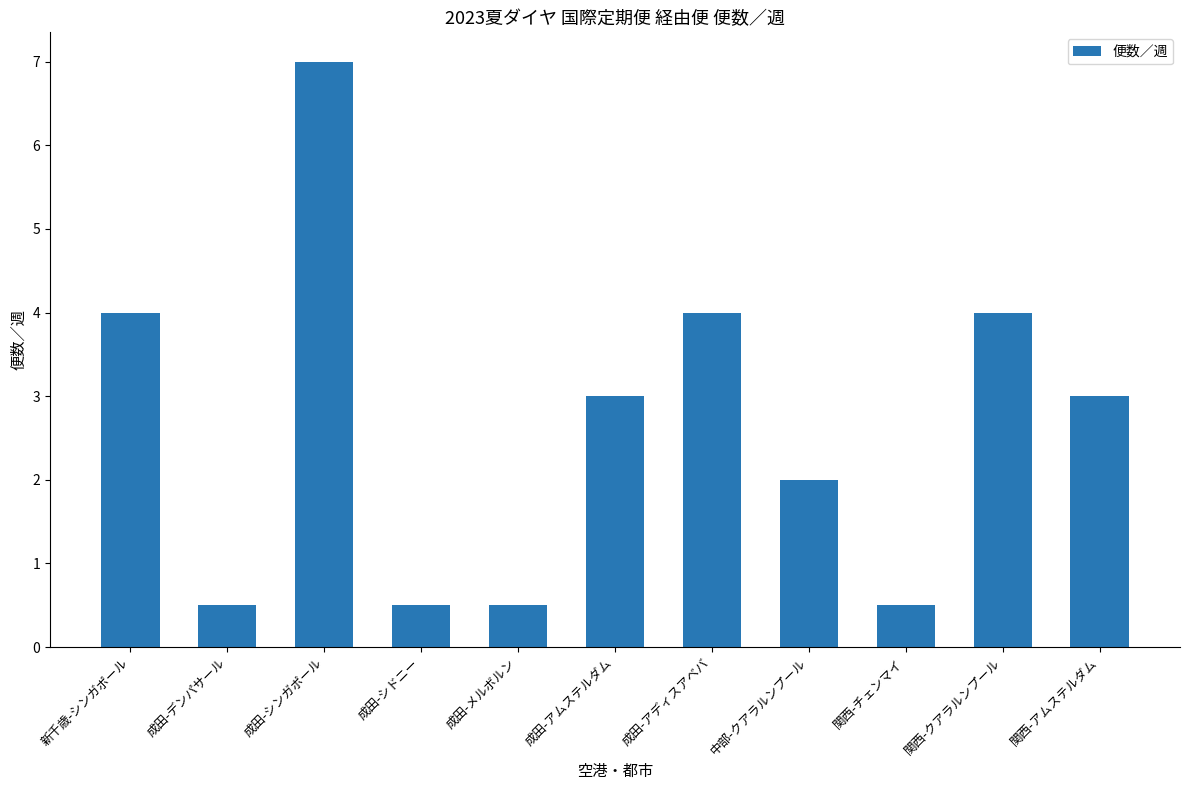

How many bars are there in total?

11